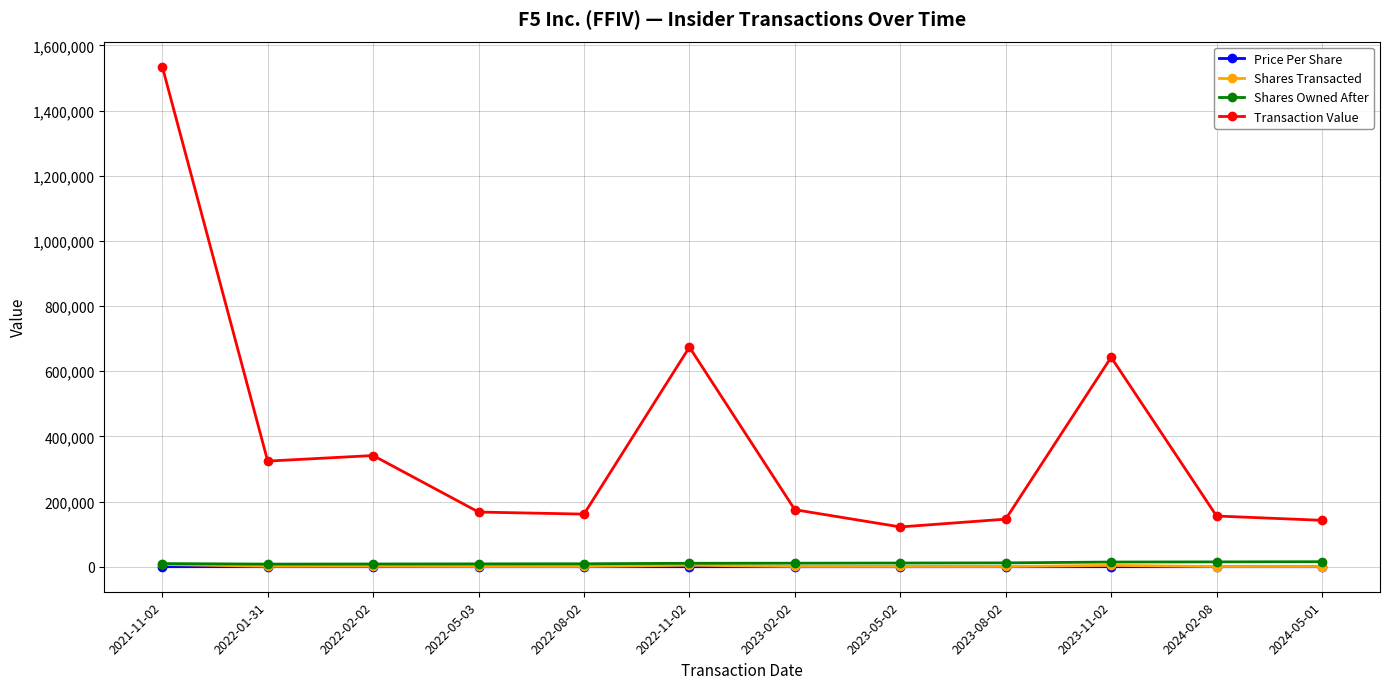

What is the difference between the highest and lowest values at 2022-01-31?

324081.8